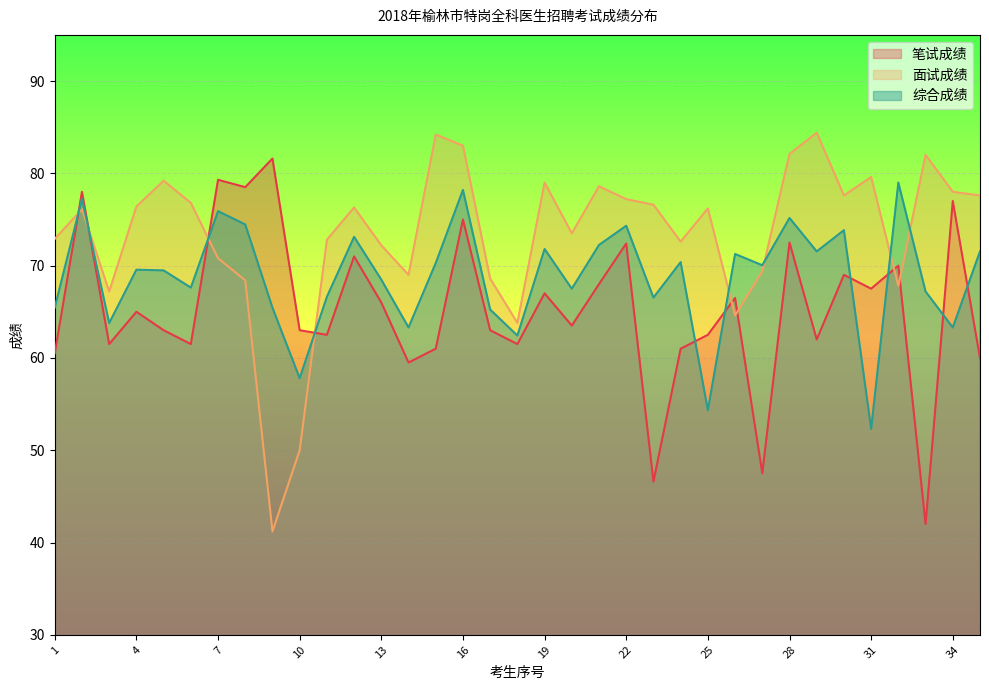

After their last crossing, which series has the higher values: 笔试成绩 or 综合成绩?

综合成绩